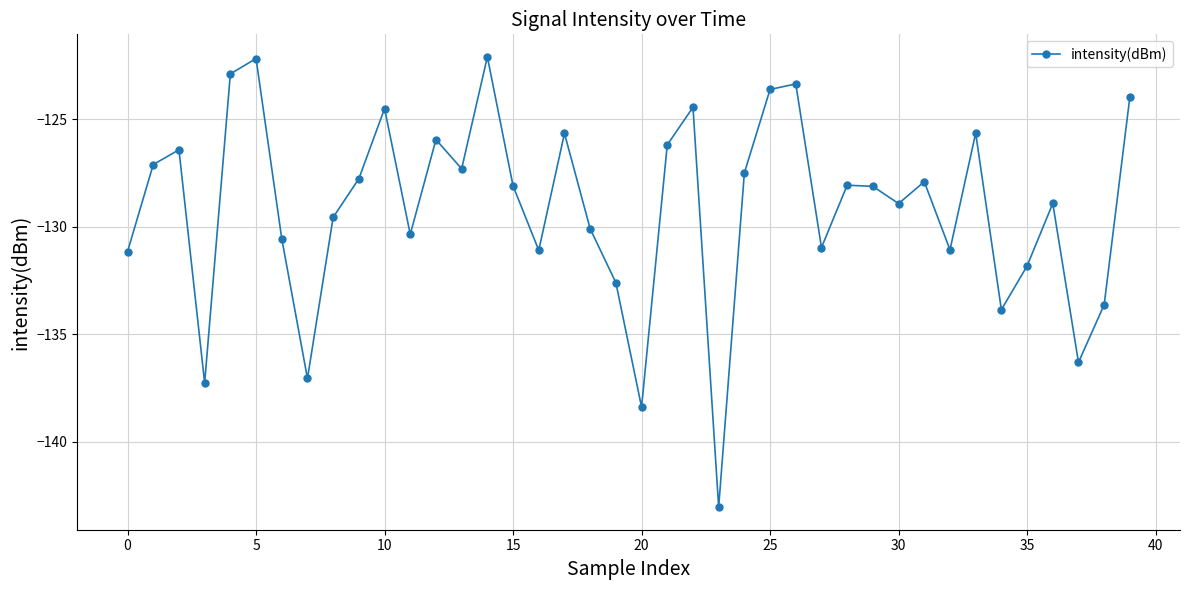

What is the value of the 35th point from the left?

-133.9